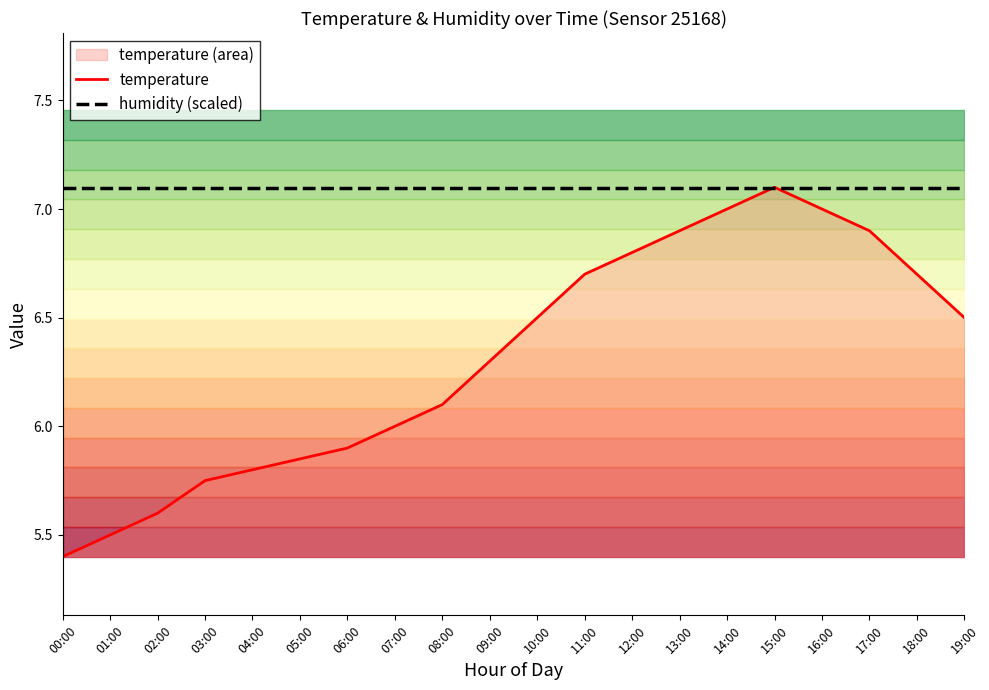

Read the humidity (scaled) value at 02:00.

7.1